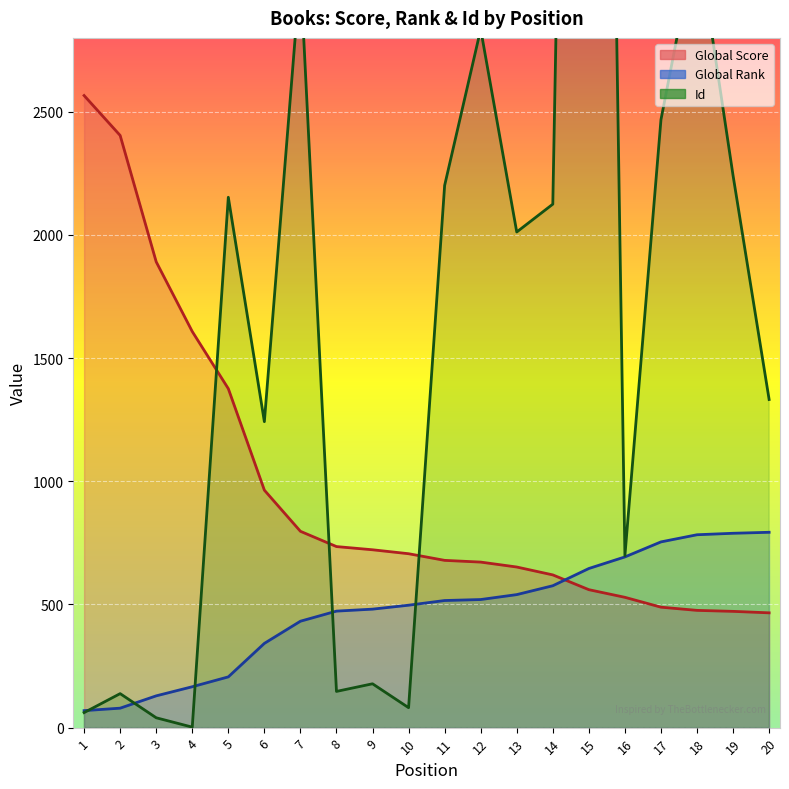

At which label does Id reach its peak?

15